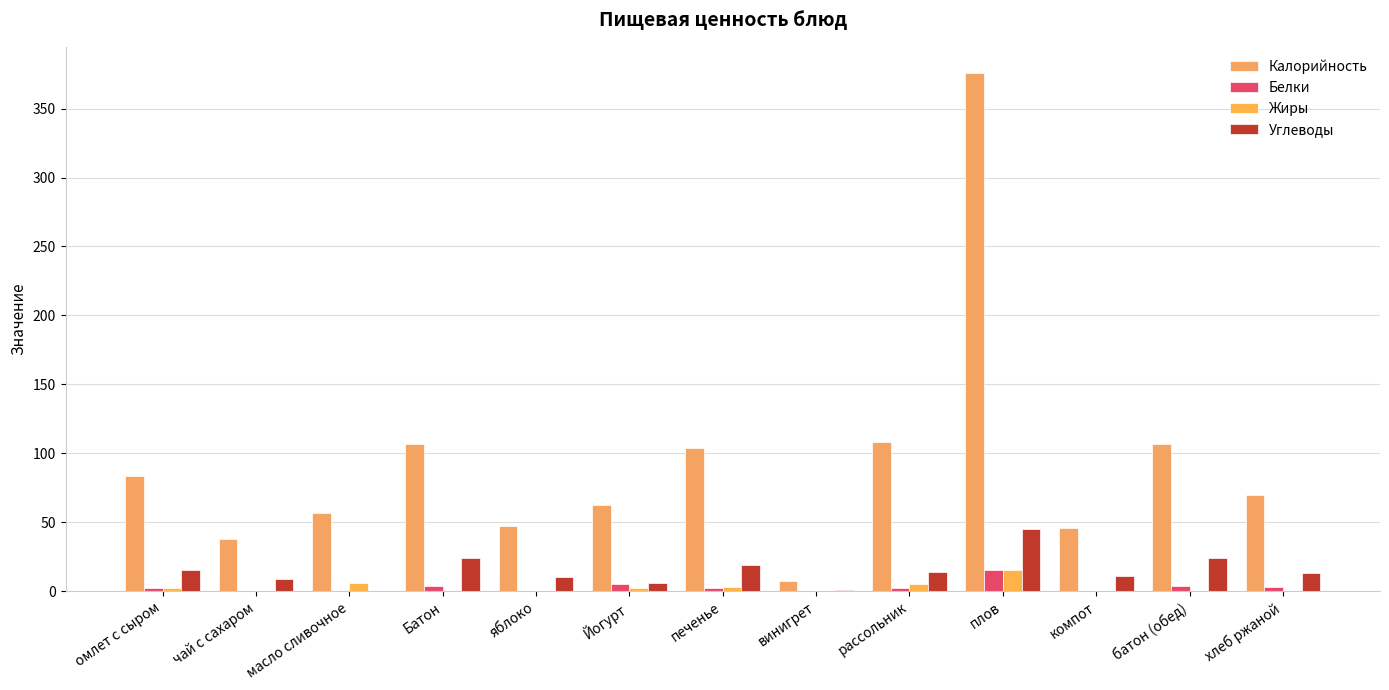

How many data points does each series have?

13